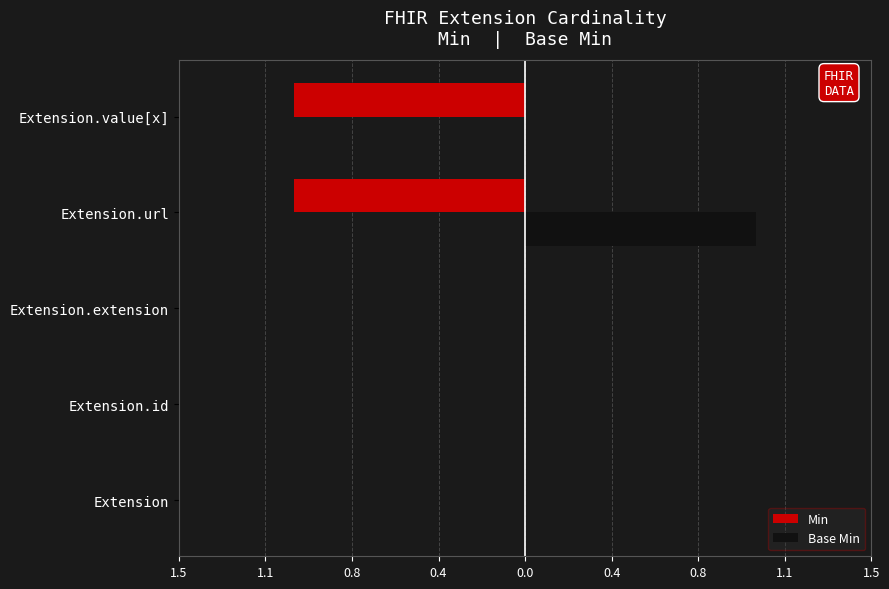

What are all the series names shown in the legend?

Min, Base Min